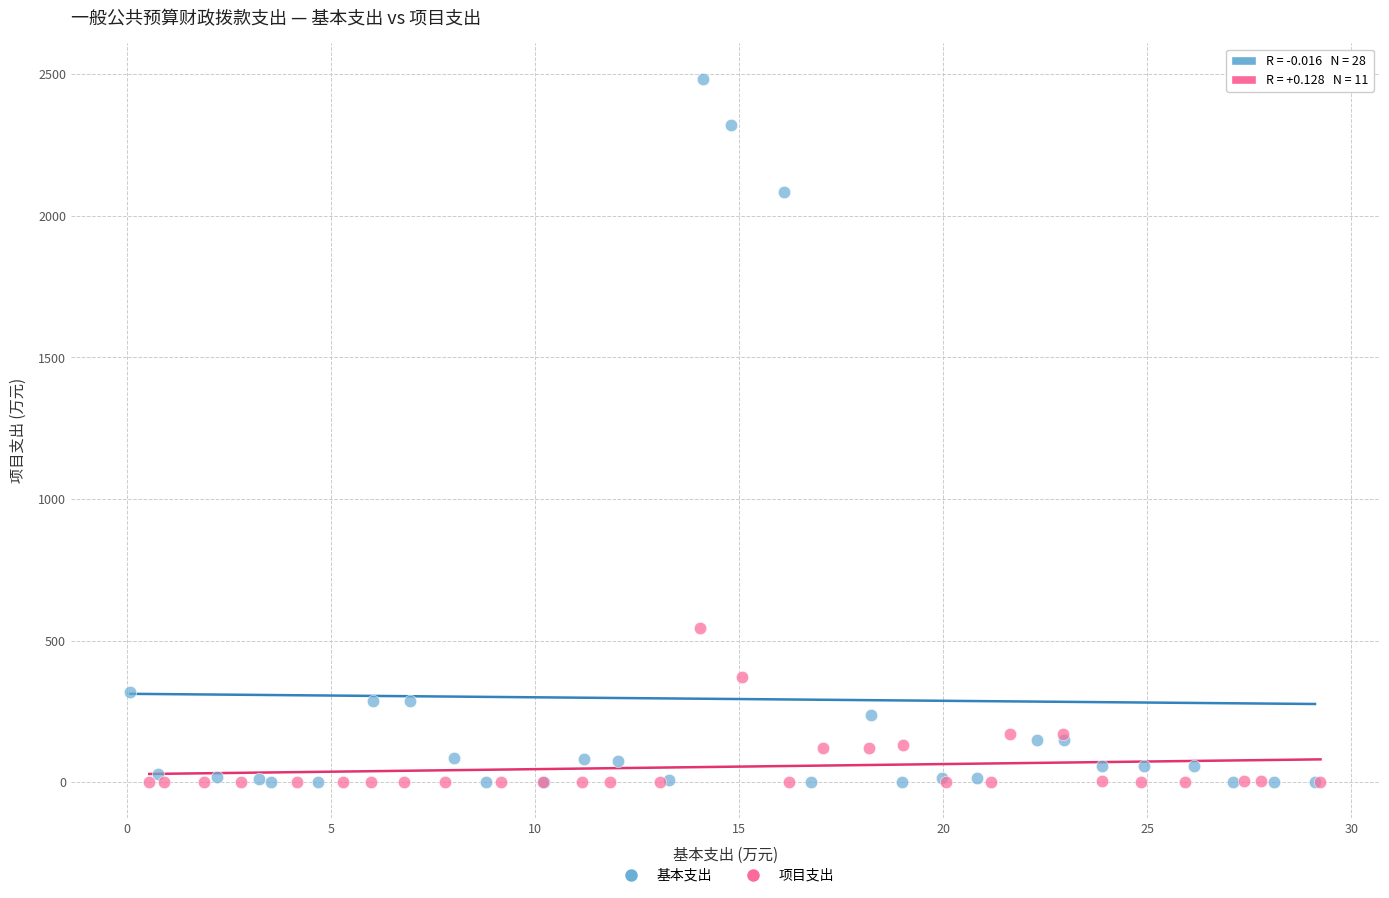

Which series has the widest spread of Y values?

基本支出